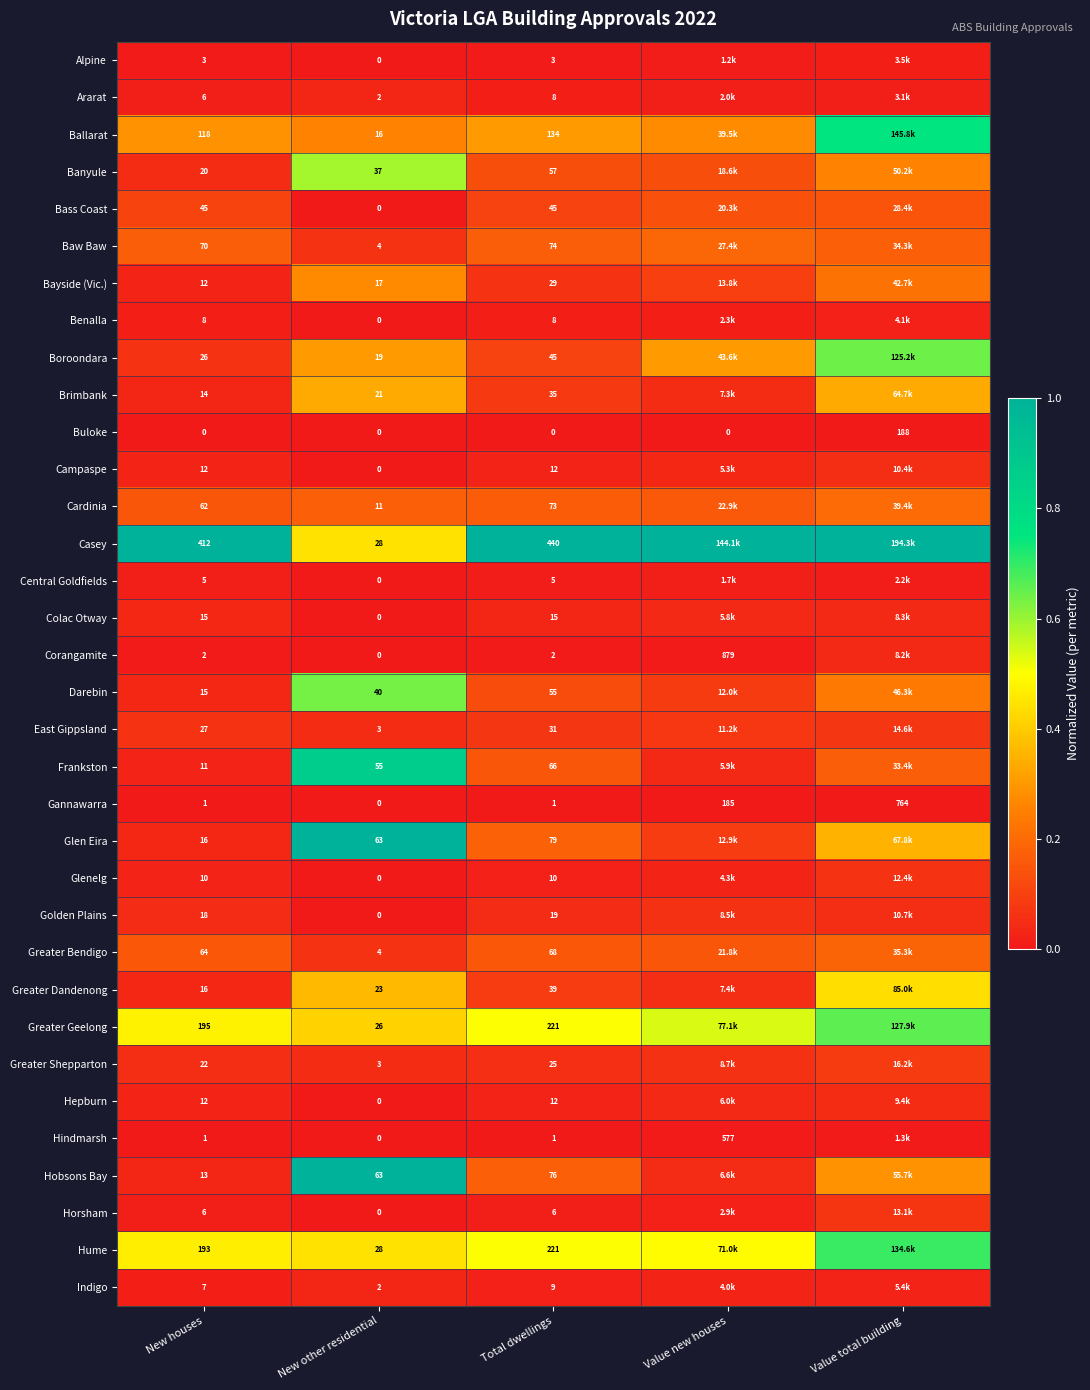

At how many categories does at least one series exceed 0?

5